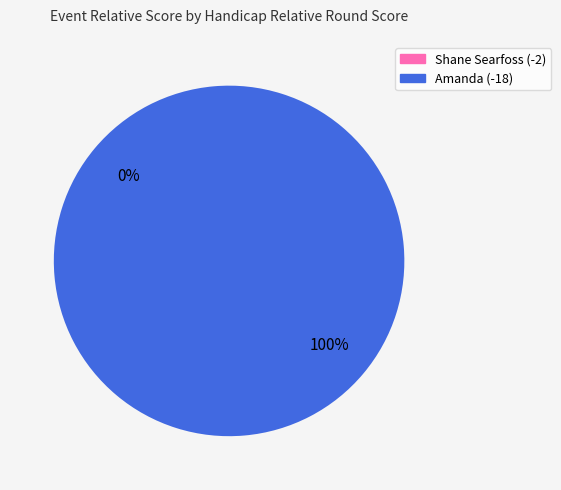

To the nearest percent, what percentage of the pie is -18?

100%